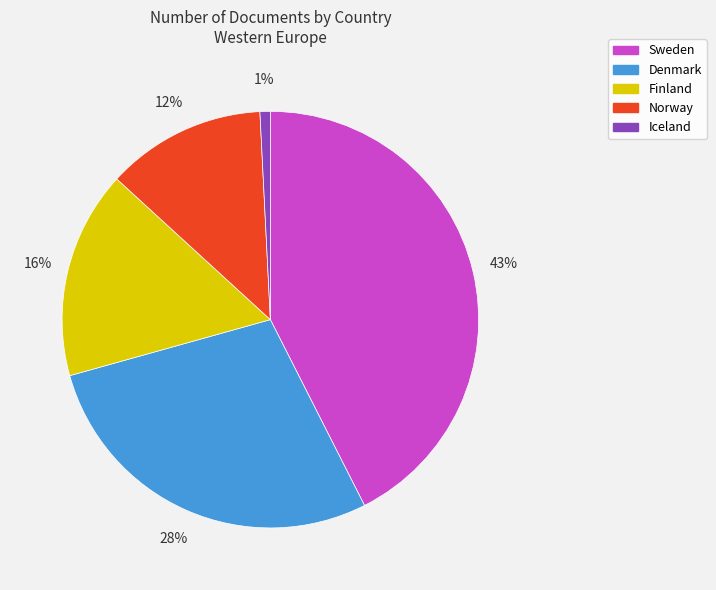

Is there a majority slice in this chart?

No